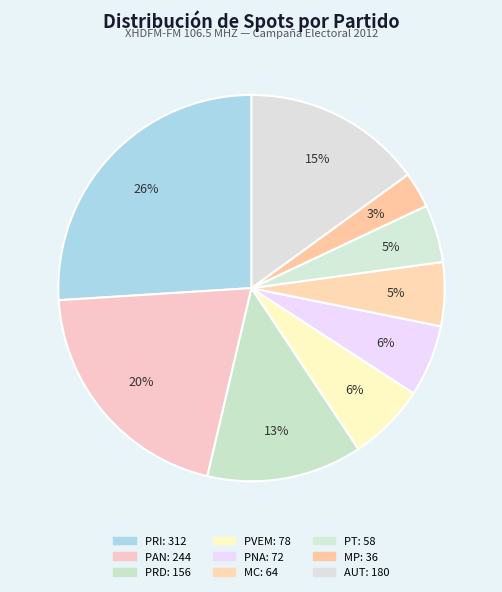

Count the number of slices in the pie.

9